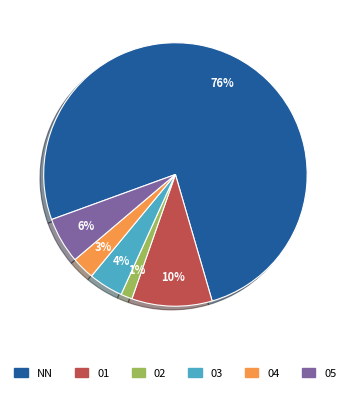

Do 03 and NN together represent more than half of the pie?

Yes